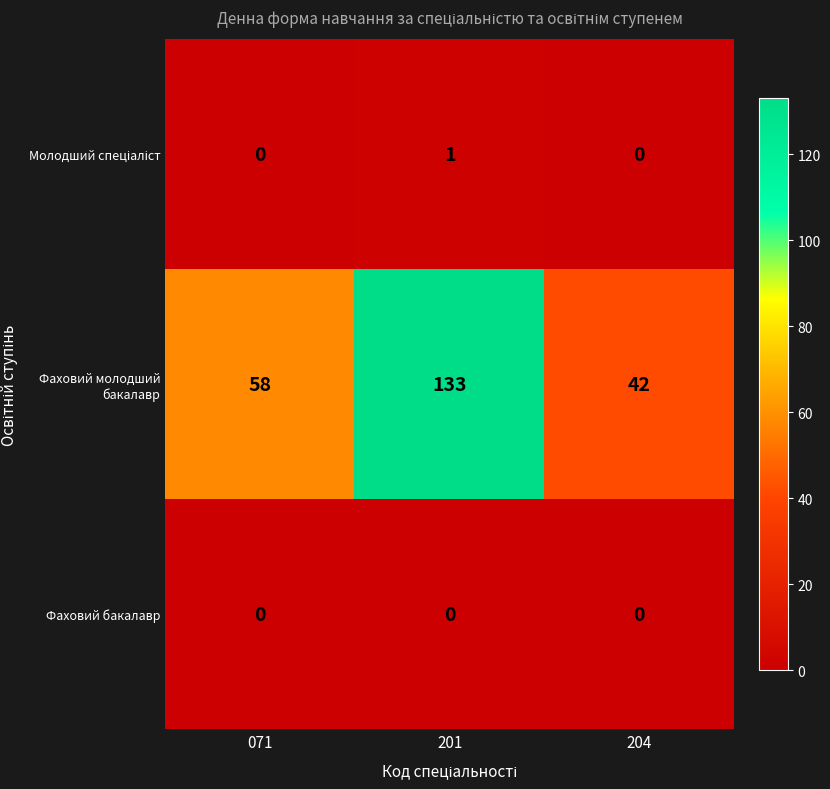

What is the difference between the maximum and minimum values in the Фаховий молодший бакалавр series?

91